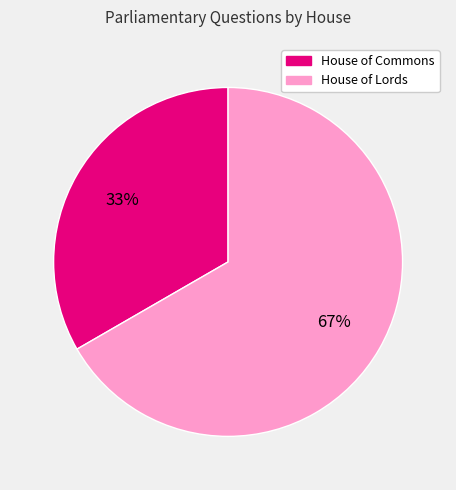

How many segments does this pie chart have?

2